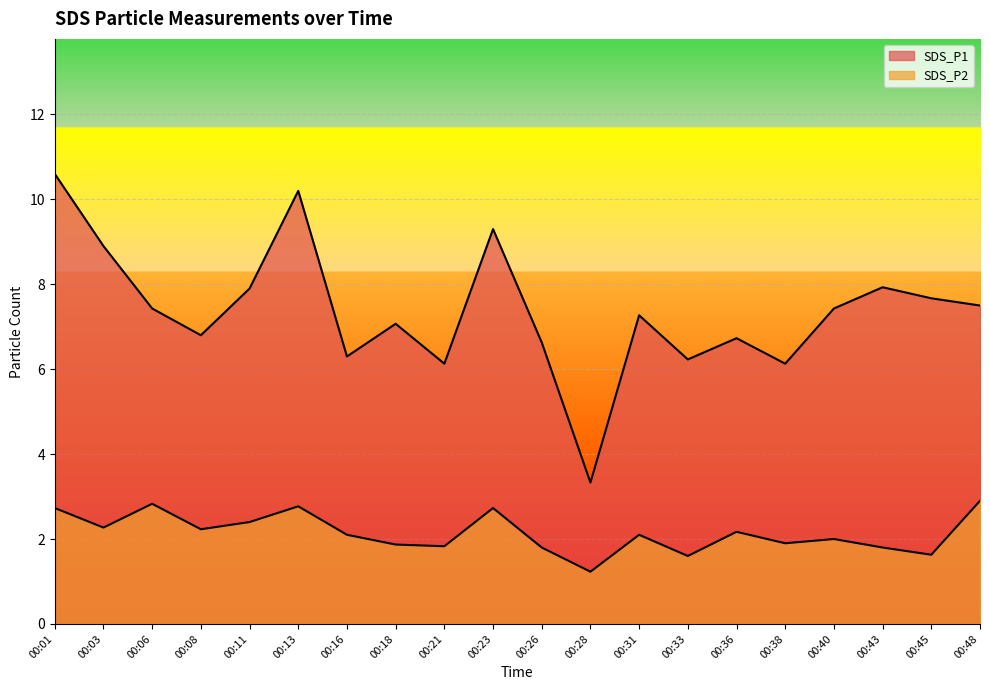

Which series has the largest range (max minus min)?

SDS_P1